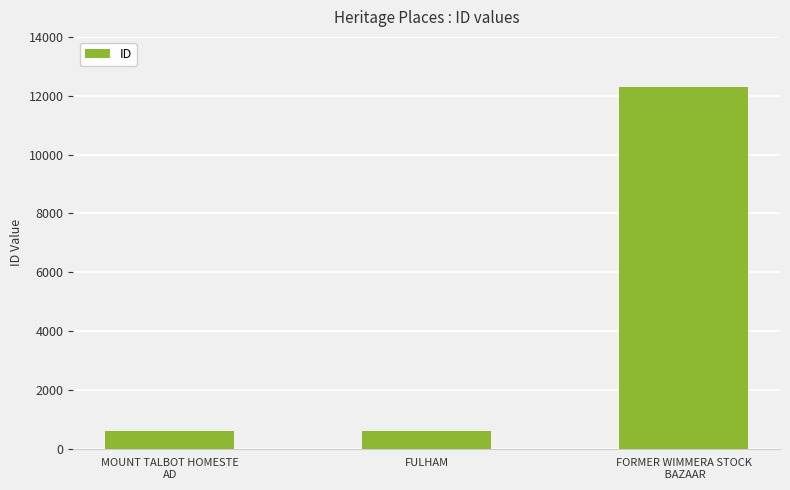

What is the maximum value shown in the chart?

12284